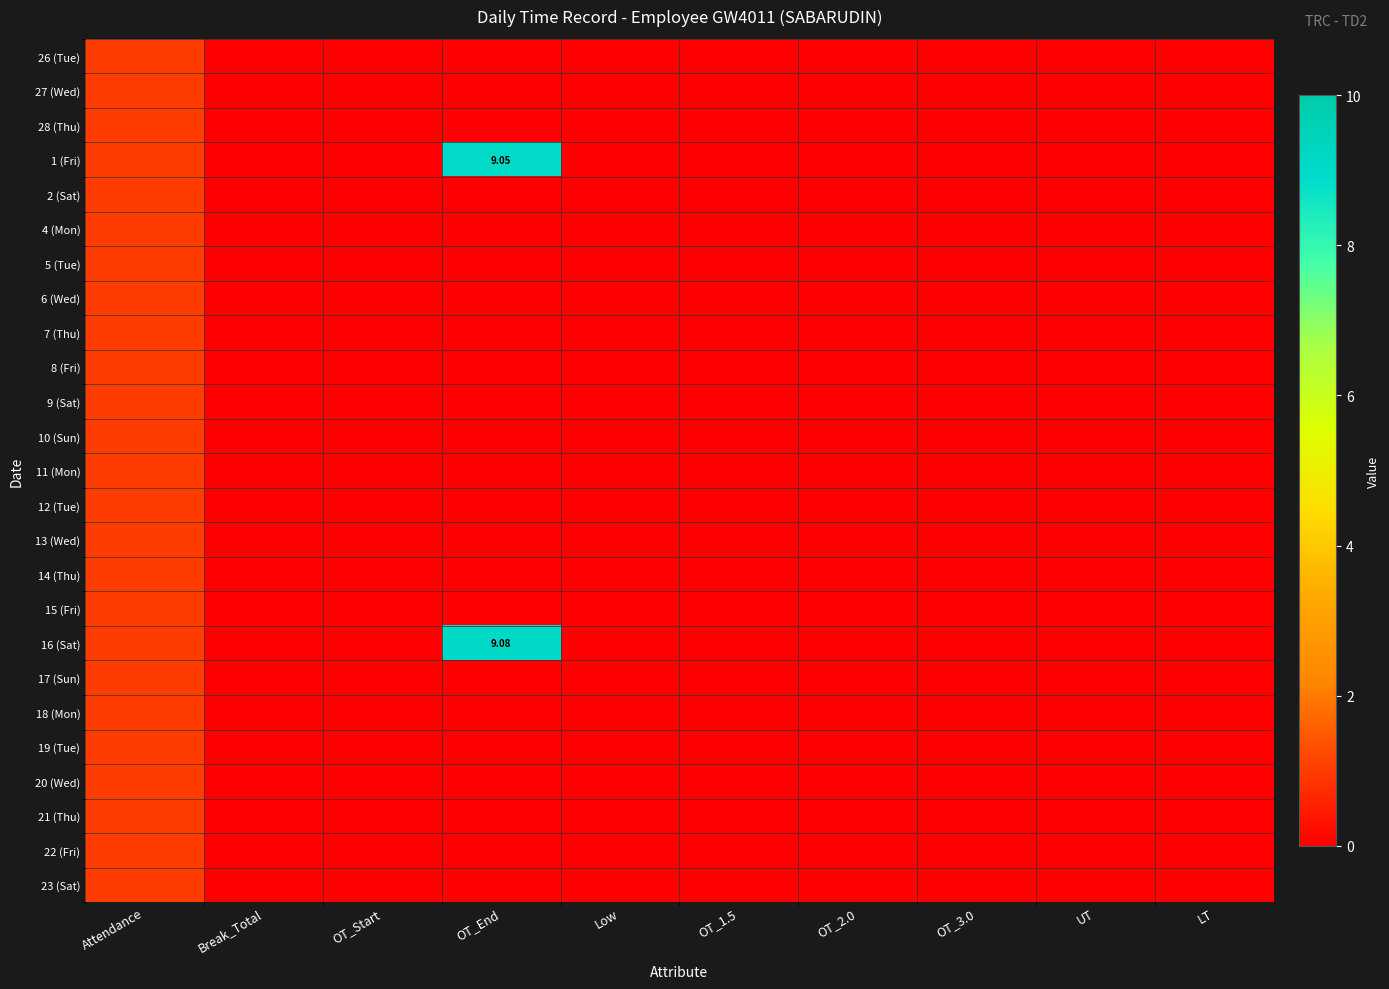

What is the sum of all 28 (Thu) values?

1.0